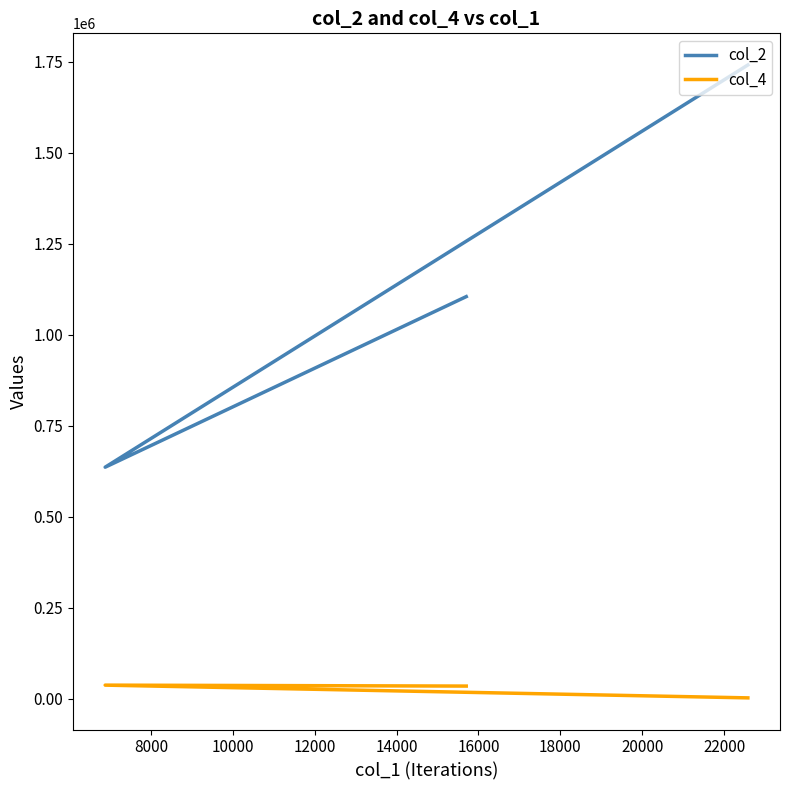

List the series in order of their peak value, highest first.

col_2, col_4